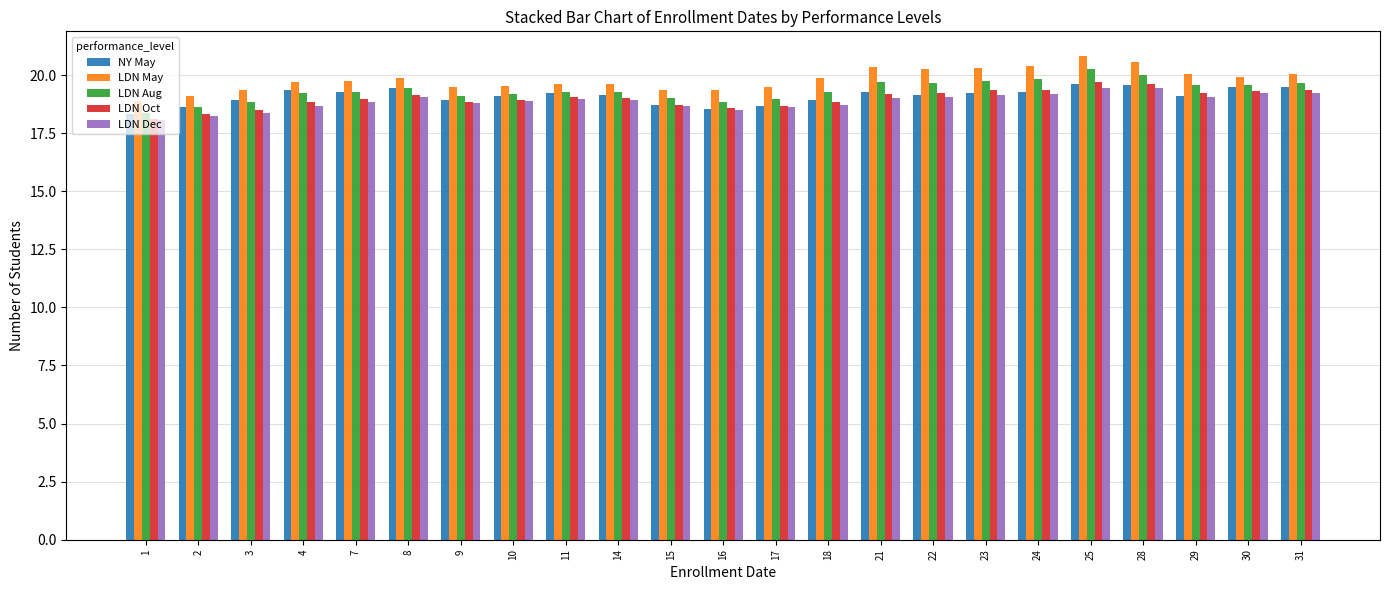

What is the average value of the LDN Oct series?

19.0